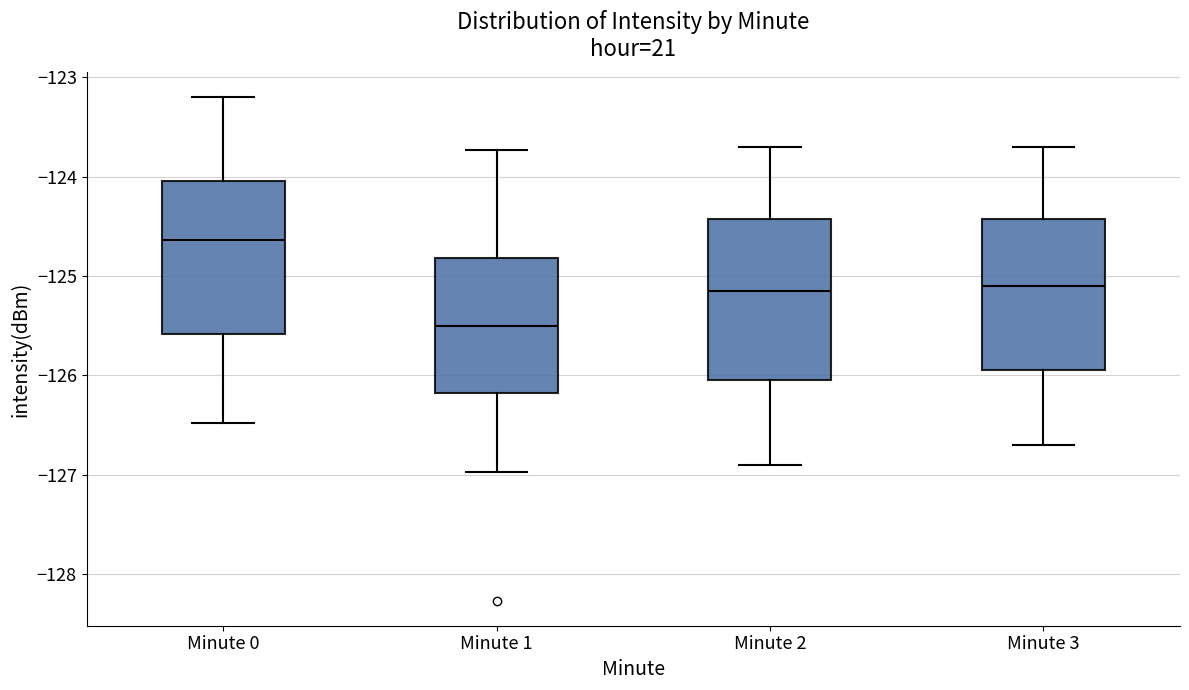

Reading left to right, transcribe this box plot: for each box, give where its median line is, the range the box spans, and where its two whiskers end, as read against the y-axis. The values are not printed on the chart, so give them approximately, as read against the axis.

Minute 0: median -124.6, box -125.6 to -124.0, whiskers -126.5 to -123.2
Minute 1: median -125.5, box -126.2 to -124.8, whiskers -127.0 to -123.7
Minute 2: median -125.1, box -126.0 to -124.4, whiskers -126.9 to -123.7
Minute 3: median -125.1, box -125.9 to -124.4, whiskers -126.7 to -123.7